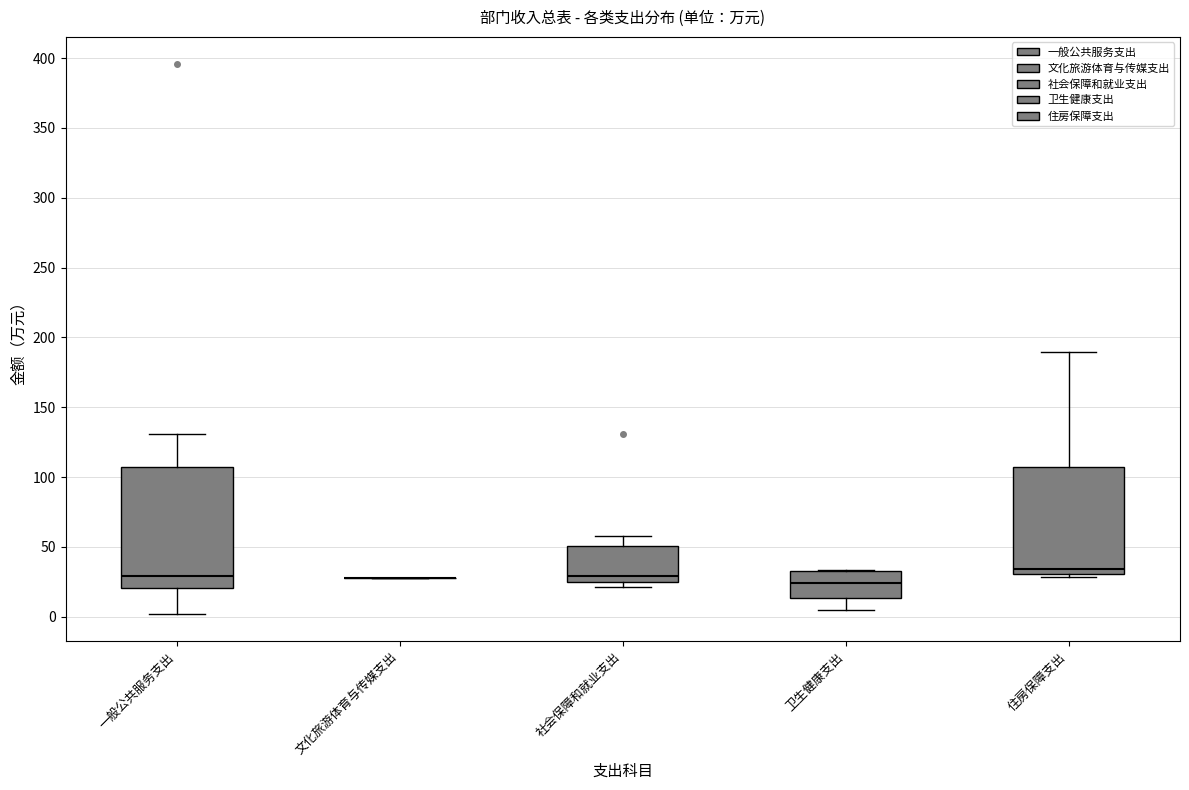

Reading left to right, transcribe this box plot: for each box, give where its median line is, the range the box spans, and where its two whiskers end, as read against the y-axis. The values are not printed on the chart, so give them approximately, as read against the axis.

一般公共服务支出: median 30, box 20 to 105, whiskers 0 to 130
文化旅游体育与传媒支出: box collapsed to a line at 30, whiskers 30 to 30
社会保障和就业支出: median 30, box 25 to 50, whiskers 20 to 60
卫生健康支出: median 25, box 15 to 35, whiskers 5 to 35
住房保障支出: median 35, box 30 to 105, whiskers 30 (just below the box's lower edge) to 190